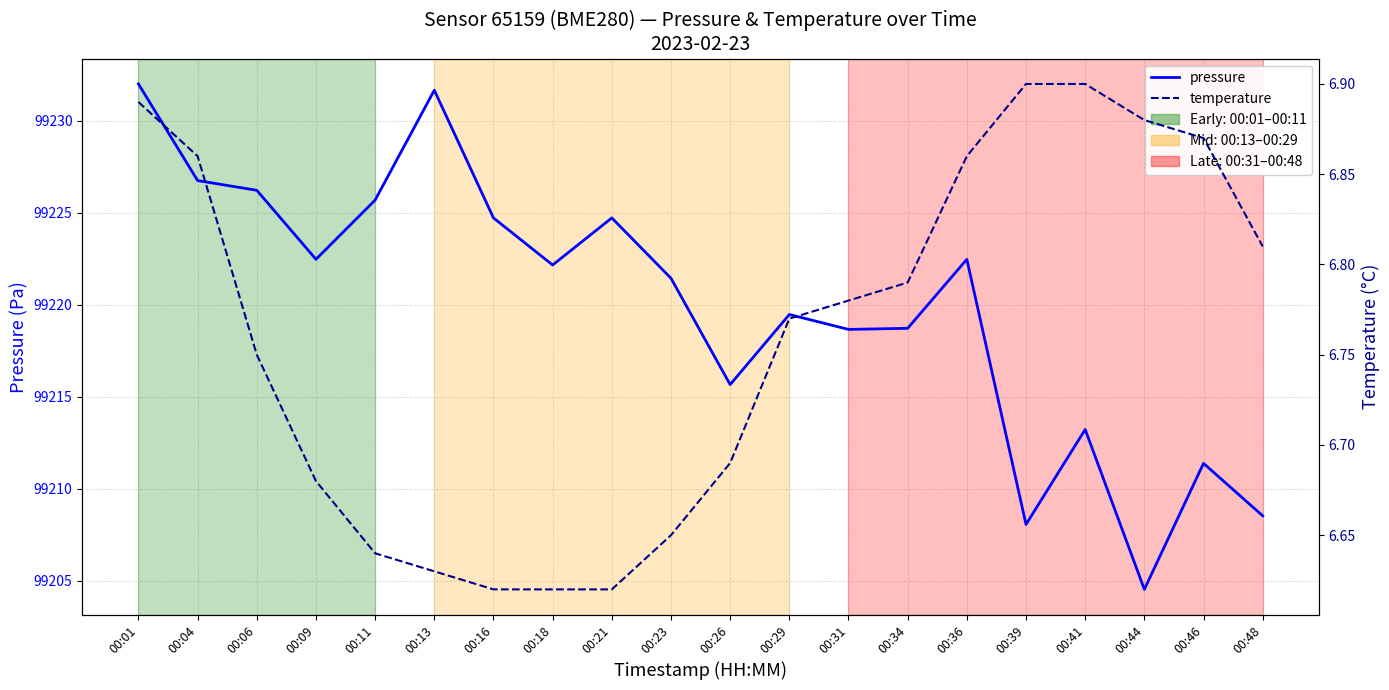

What is the difference between the maximum and minimum values in the temperature series?

0.3